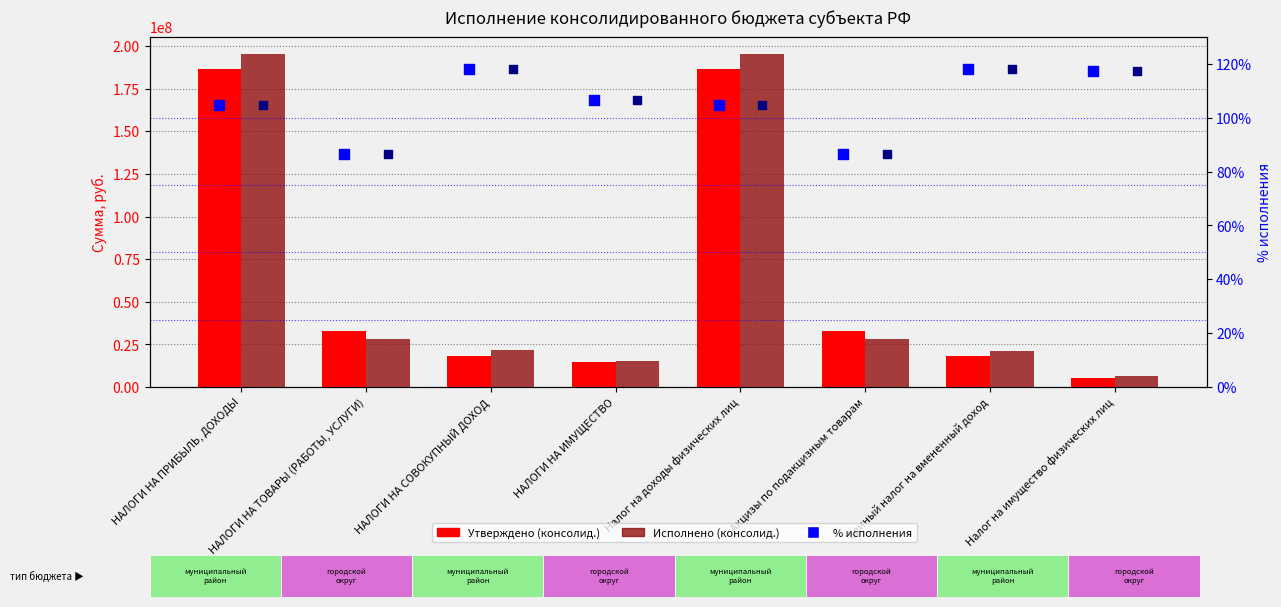

At which category is the sum across all series the highest?

НАЛОГИ НА ПРИБЫЛЬ, ДОХОДЫ